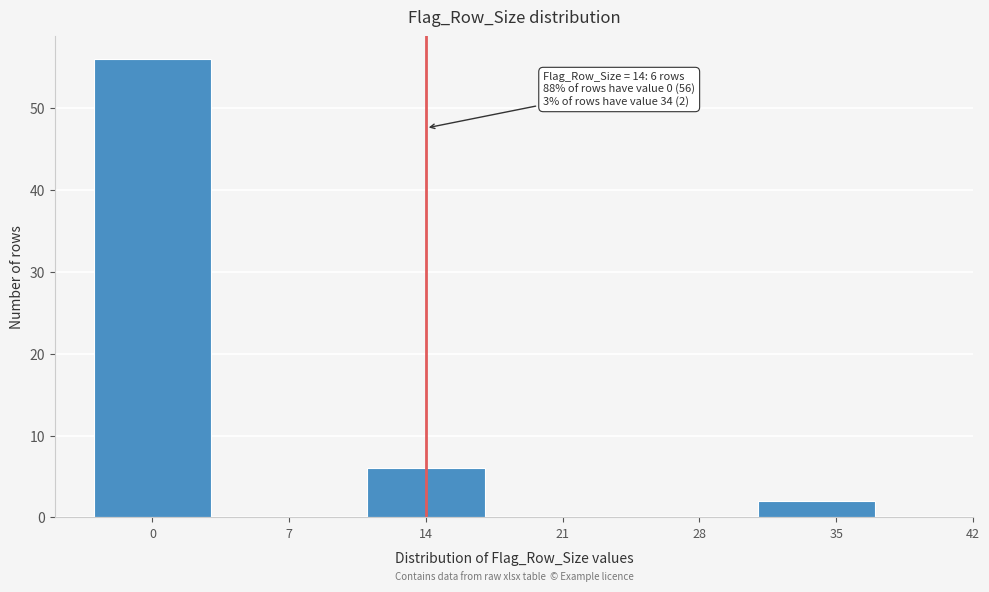

Reading right to left, transcribe all the data shown in this chart.

2	6	56